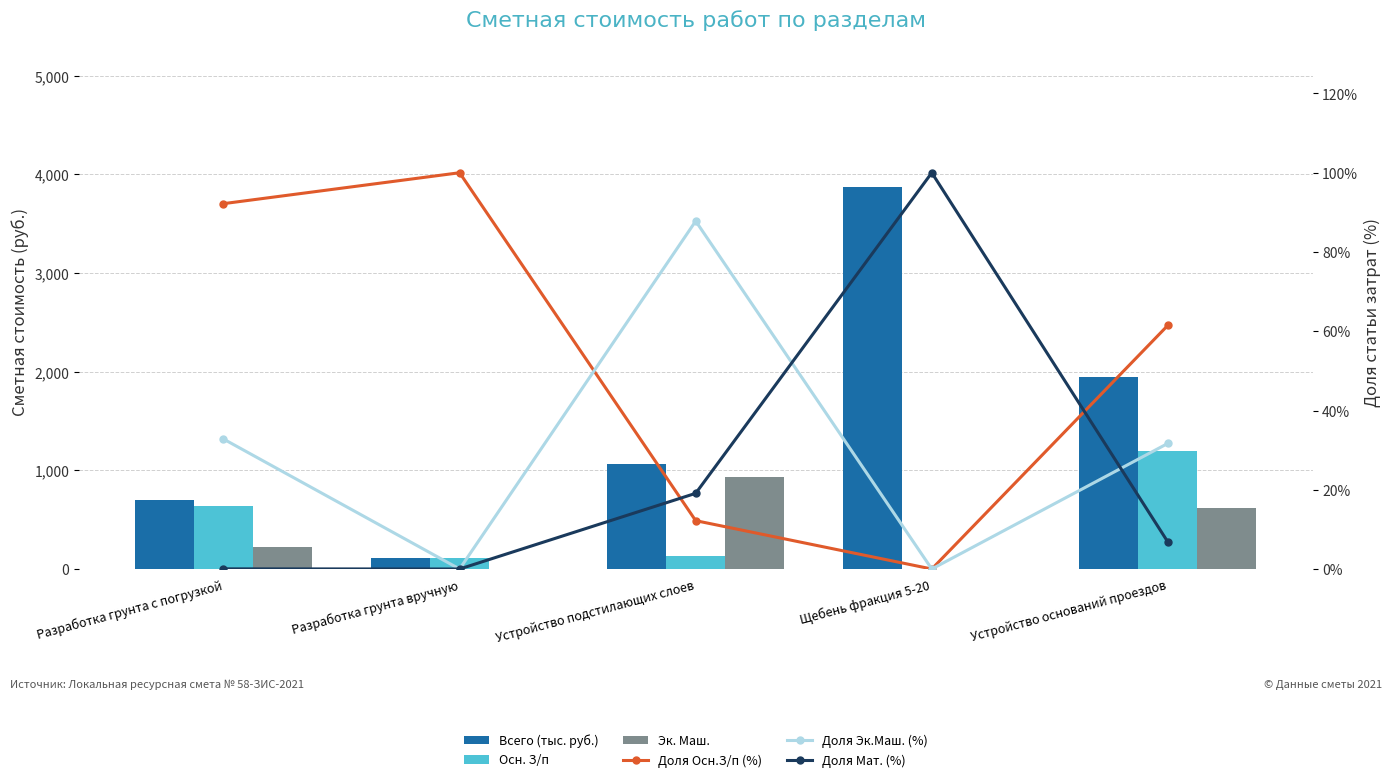

Does the chart contain stacked bars?

No